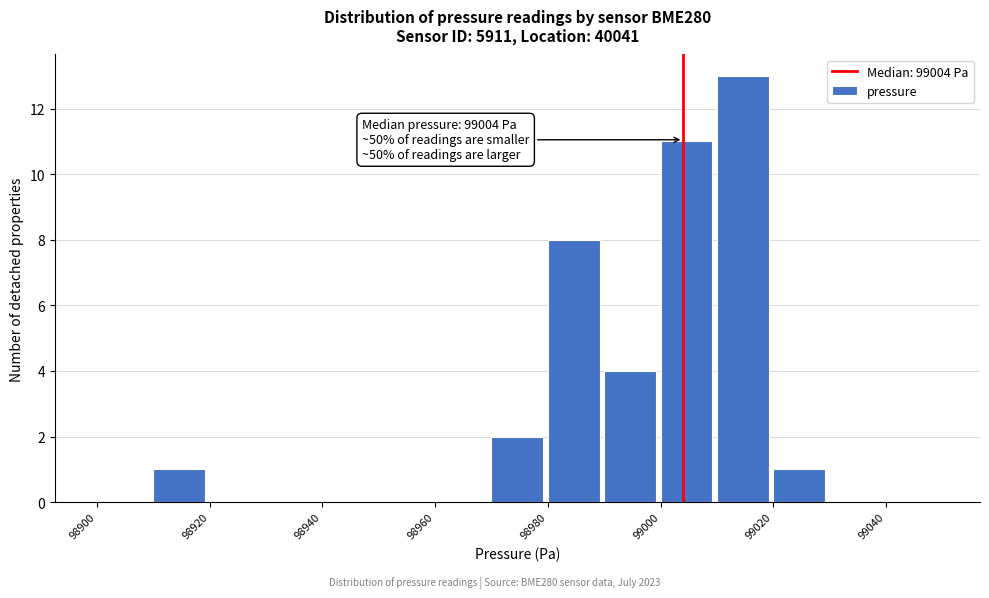

Over which range of the x-axis is the bar tallest?

99010 to 99020